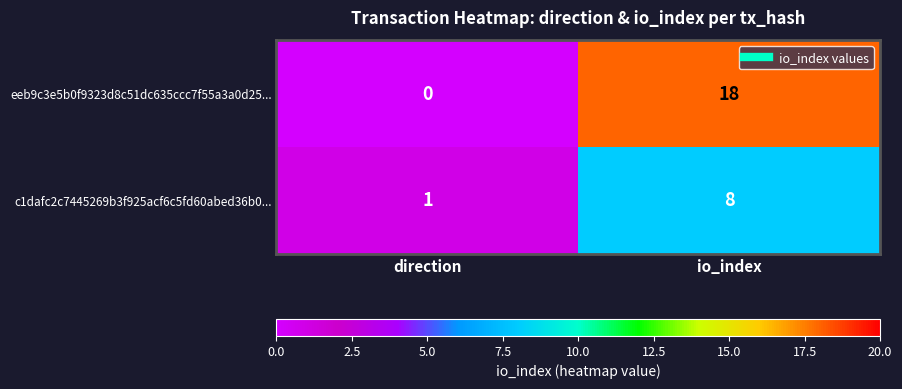

List the series in order of their peak value, lowest first.

c1dafc2c7445269b3f925acf6c5fd60abed36b0..., eeb9c3e5b0f9323d8c51dc635ccc7f55a3a0d25...